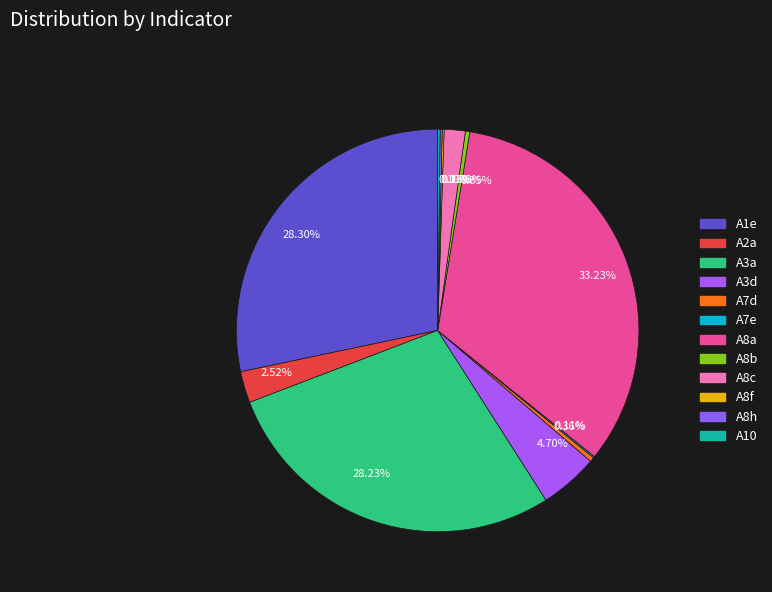

Approximately how many times larger is the value at 0.35% compared to 0.36%?

1.0